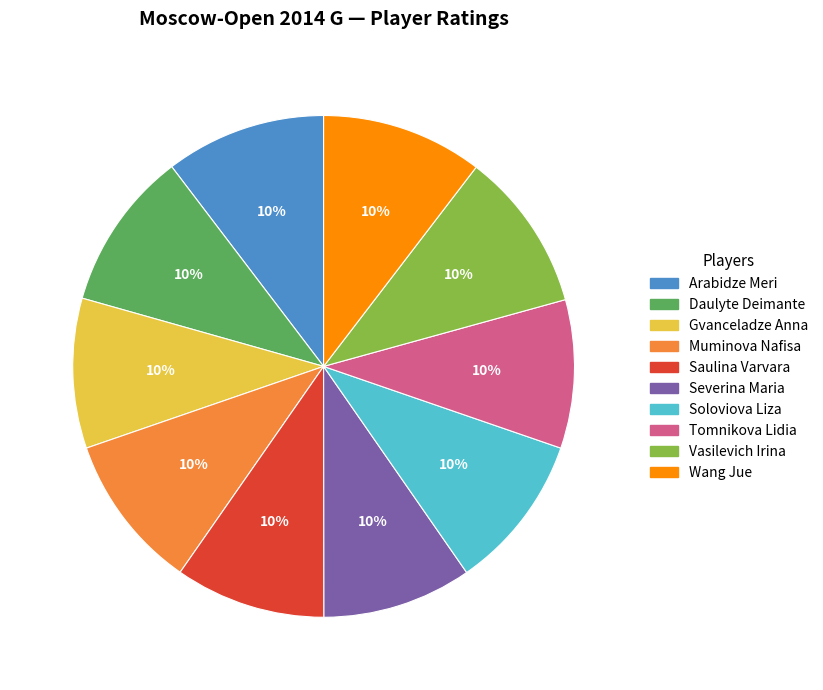

Count the number of slices in the pie.

10